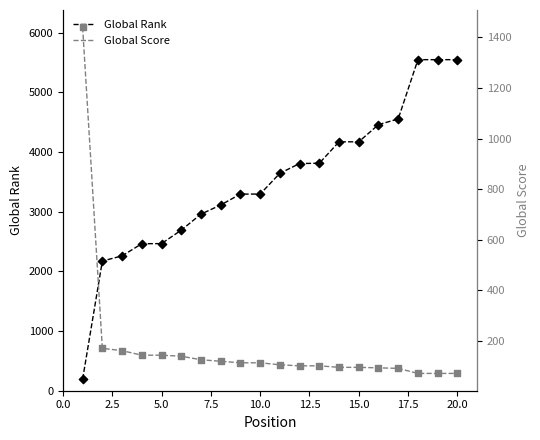

At how many categories does at least one series exceed 3240?

12